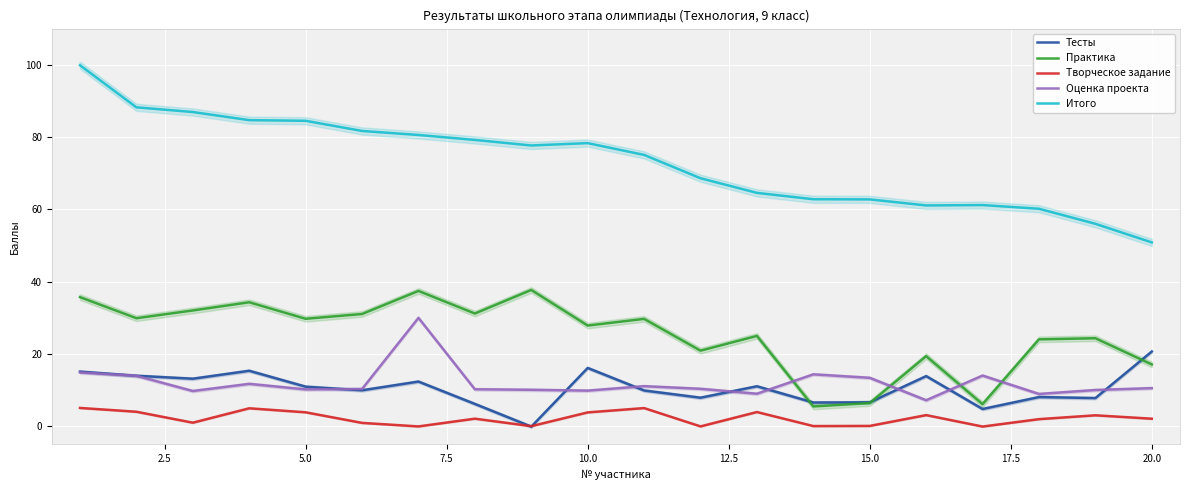

Which series changed the most between 17.5 and 18?

Итого